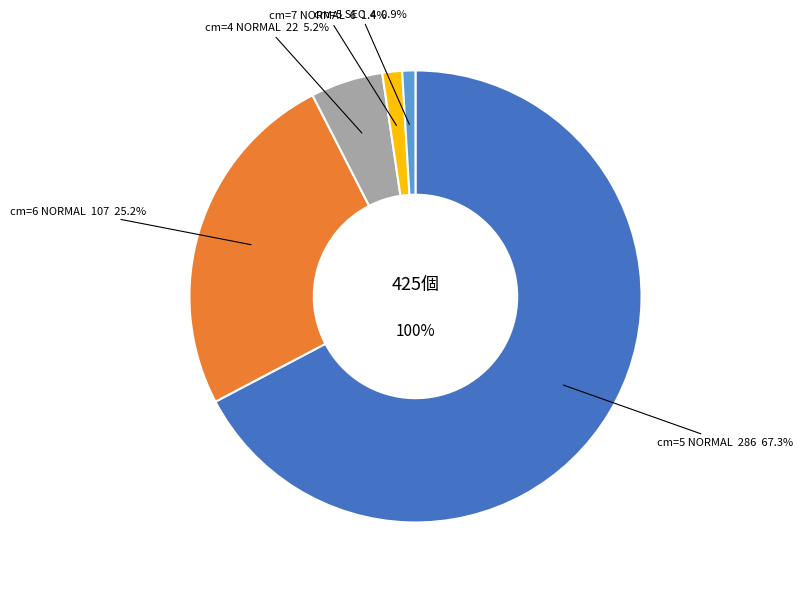

What is the smallest slice in the pie chart?

cm=5 SEC